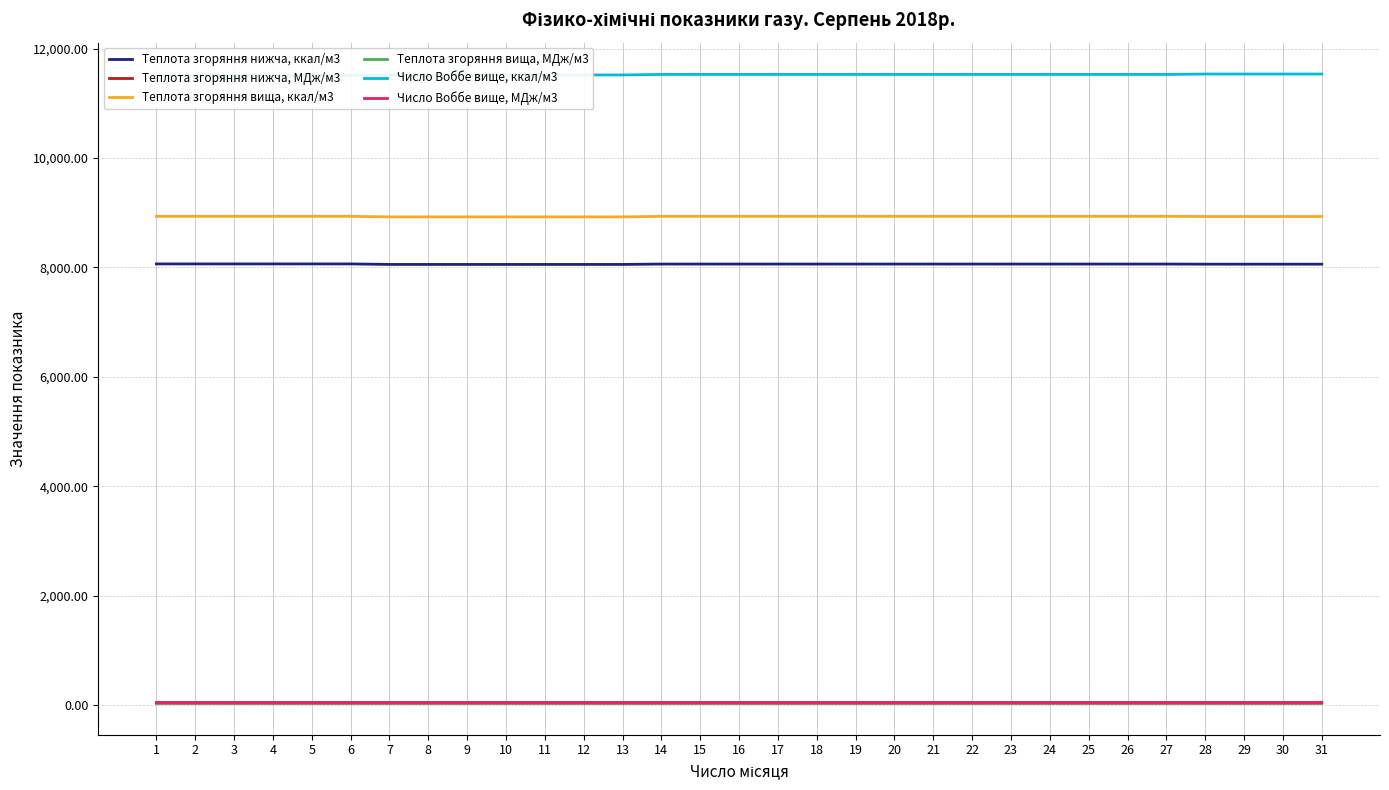

Reading left to right, transcribe all the data shown in this chart.

Теплота згоряння нижча, ккал/м3: 8063.4	8063.4	8063.4	8063.4	8063.4	8063.4	8053.9	8053.9	8053.9	8053.9	8053.9	8053.9	8053.9	8061.0	8061.0	8061.0	8061.0	8061.0	8061.0	8061.0	8061.0	8061.0	8061.0	8061.0	8061.0	8061.0	8061.0	8058.7	8058.7	8058.7	8058.7
Теплота згоряння нижча, МДж/м3: 33.8	33.8	33.8	33.8	33.8	33.8	33.7	33.7	33.7	33.7	33.7	33.7	33.7	33.8	33.8	33.8	33.8	33.8	33.8	33.8	33.8	33.8	33.8	33.8	33.8	33.8	33.8	33.7	33.7	33.7	33.7
Теплота згоряння вища, ккал/м3: 8932.8	8932.8	8932.8	8932.8	8932.8	8932.8	8923.3	8923.3	8923.3	8923.3	8923.3	8923.3	8923.3	8932.8	8932.8	8932.8	8932.8	8932.8	8932.8	8932.8	8932.8	8932.8	8932.8	8932.8	8932.8	8932.8	8932.8	8930.4	8930.4	8930.4	8930.4
Теплота згоряння вища, МДж/м3: 37.4	37.4	37.4	37.4	37.4	37.4	37.4	37.4	37.4	37.4	37.4	37.4	37.4	37.4	37.4	37.4	37.4	37.4	37.4	37.4	37.4	37.4	37.4	37.4	37.4	37.4	37.4	37.4	37.4	37.4	37.4
Число Воббе вище, ккал/м3: 11510.0	11510.0	11510.0	11510.0	11510.0	11510.0	11517.1	11517.1	11517.1	11517.1	11517.1	11517.1	11517.1	11526.7	11526.7	11526.7	11526.7	11526.7	11526.7	11526.7	11526.7	11526.7	11526.7	11526.7	11526.7	11526.7	11526.7	11533.9	11533.9	11533.9	11533.9
Число Воббе вище, МДж/м3: 48.2	48.2	48.2	48.2	48.2	48.2	48.2	48.2	48.2	48.2	48.2	48.2	48.2	48.3	48.3	48.3	48.3	48.3	48.3	48.3	48.3	48.3	48.3	48.3	48.3	48.3	48.3	48.3	48.3	48.3	48.3